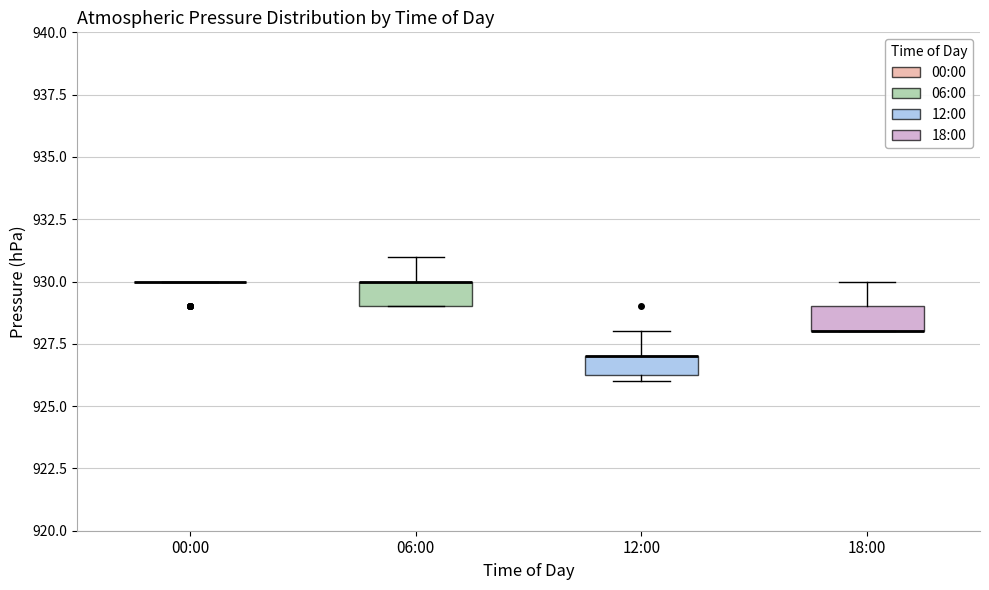

Reading left to right, transcribe this box plot: for each box, give where its median line is, the range the box spans, and where its two whiskers end, as read against the y-axis. The values are not printed on the chart, so give them approximately, as read against the axis.

00:00: box collapsed to a line at 930.0, whiskers 930.0 to 930.0
06:00: median 930.0 (drawn on the box's upper edge), box 929.0 to 930.0, whiskers 929.0 to 931.0
12:00: median 927.0 (drawn on the box's upper edge), box 926.5 to 927.0, whiskers 926.0 to 928.0
18:00: median 928.0 (drawn on the box's lower edge), box 928.0 to 929.0, whiskers 928.0 to 930.0